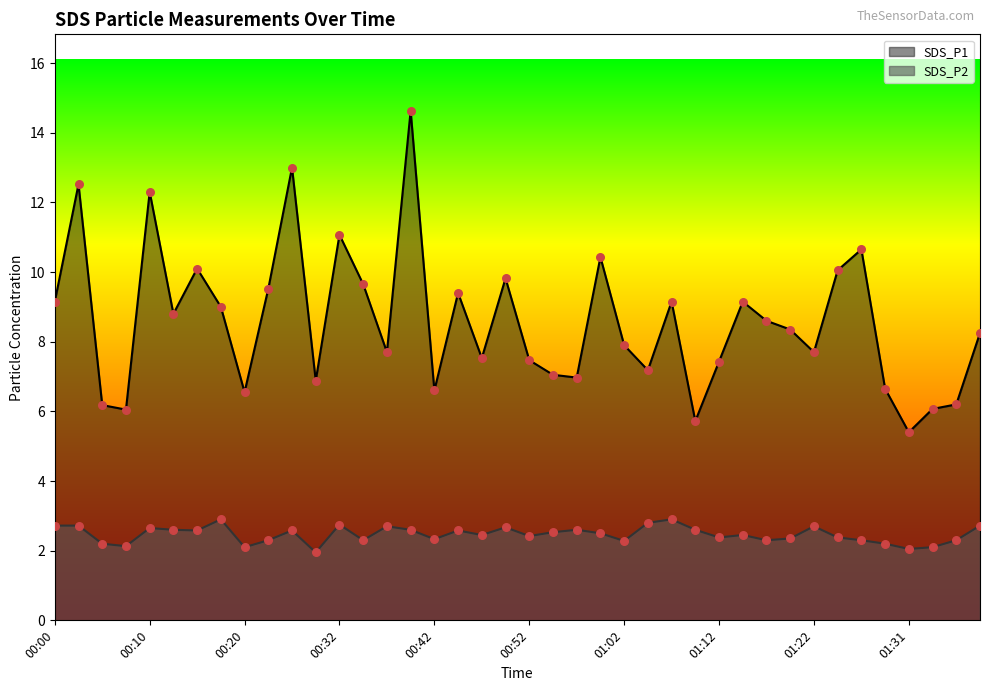

Which series has the widest spread of Y values?

SDS_P1